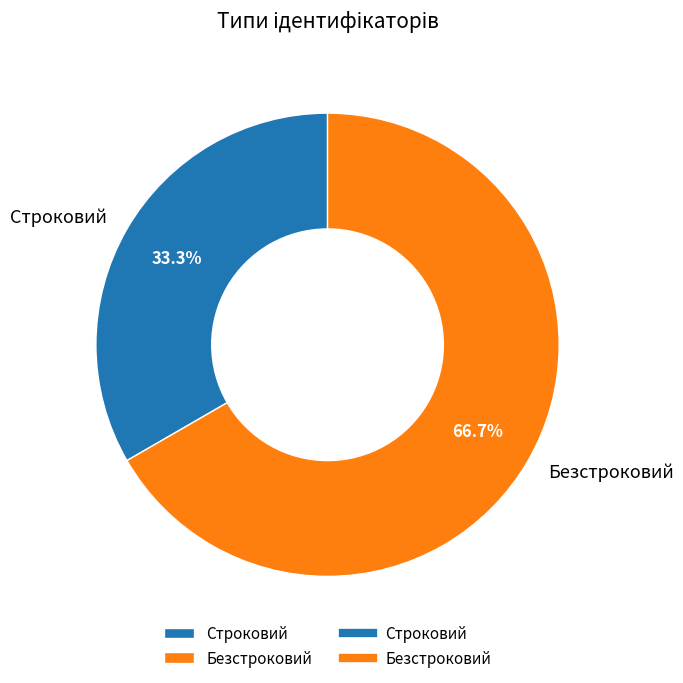

What is the smallest slice in the pie chart?

Строковий